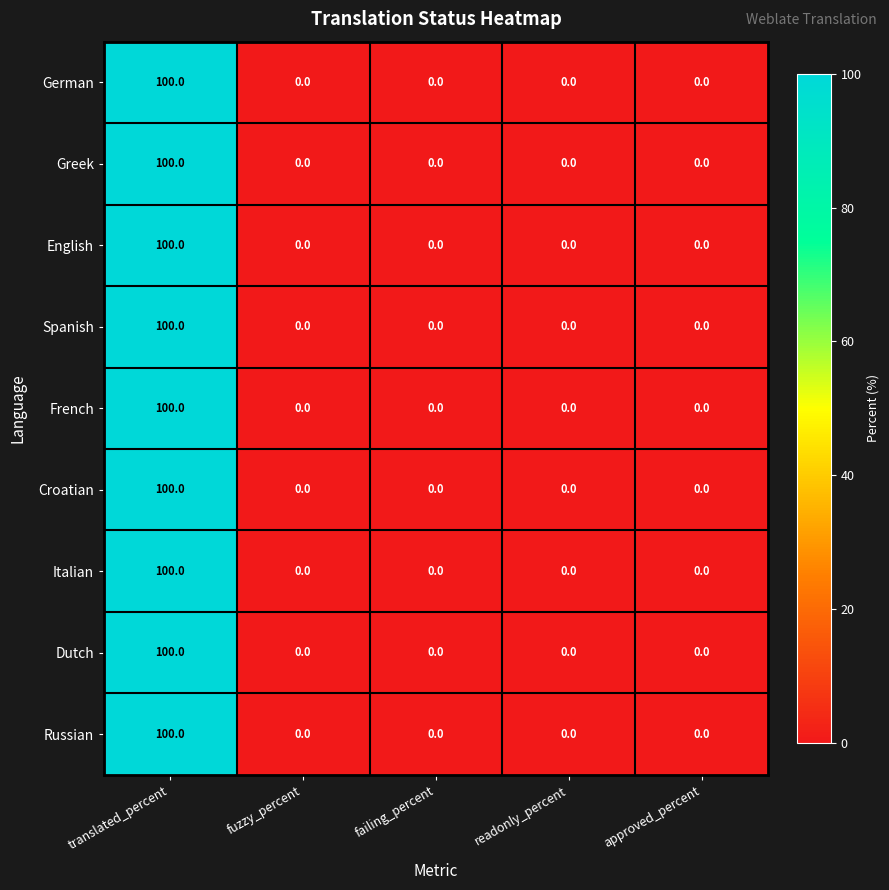

What is the average value of the Croatian series?

20